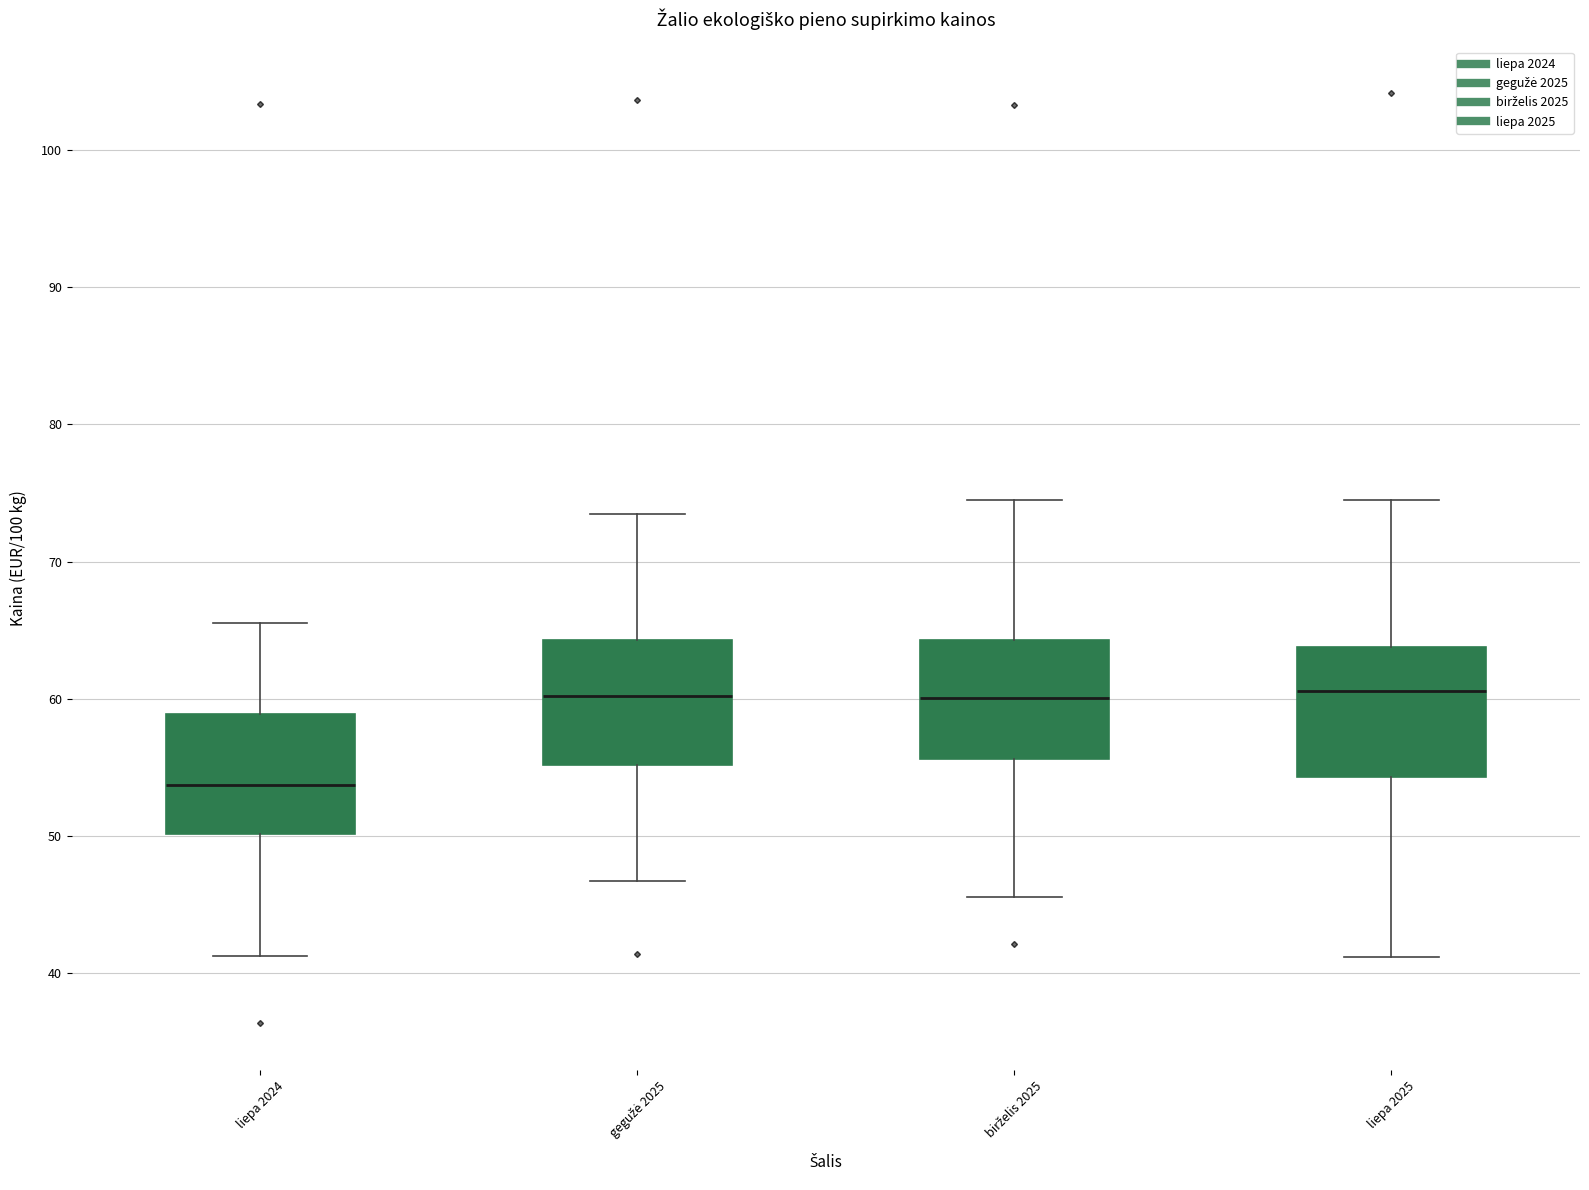

Reading left to right, transcribe this box plot: for each box, give where its median line is, the range the box spans, and where its two whiskers end, as read against the y-axis. The values are not printed on the chart, so give them approximately, as read against the axis.

liepa 2024: median 54, box 50 to 59, whiskers 41 to 66
gegužė 2025: median 60, box 55 to 64, whiskers 47 to 74
birželis 2025: median 60, box 56 to 64, whiskers 46 to 75
liepa 2025: median 61, box 54 to 64, whiskers 41 to 75